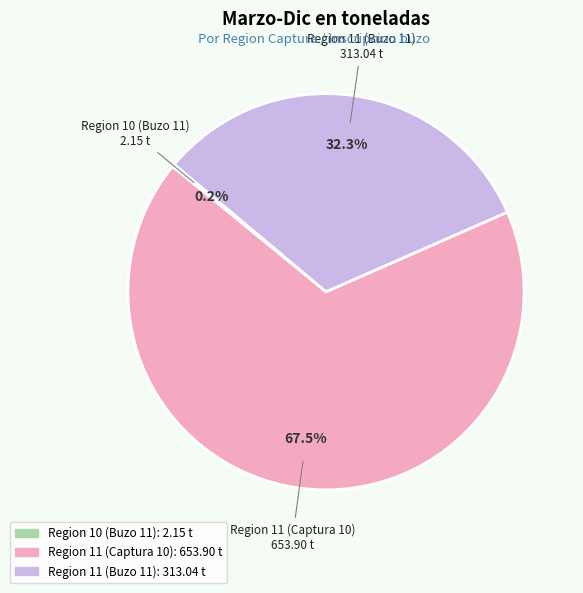

True or false: Region 11 (Buzo 11) accounts for 32% of the total.

True